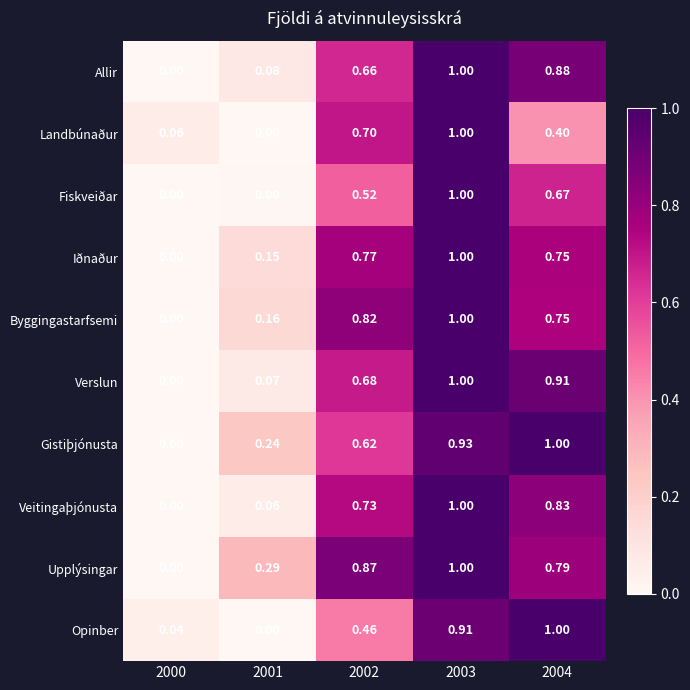

Which series changed the most between 2000 and 2004?

Gistiþjónusta